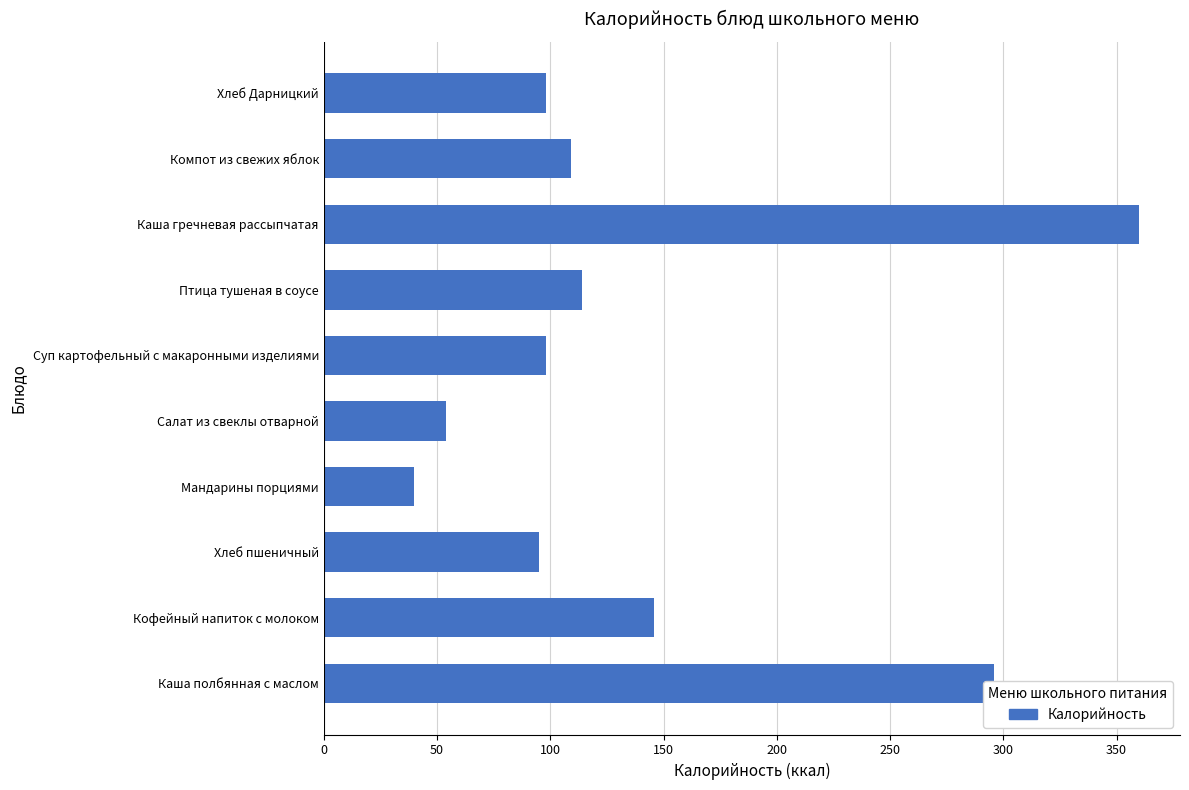

How many bars are there in total?

10